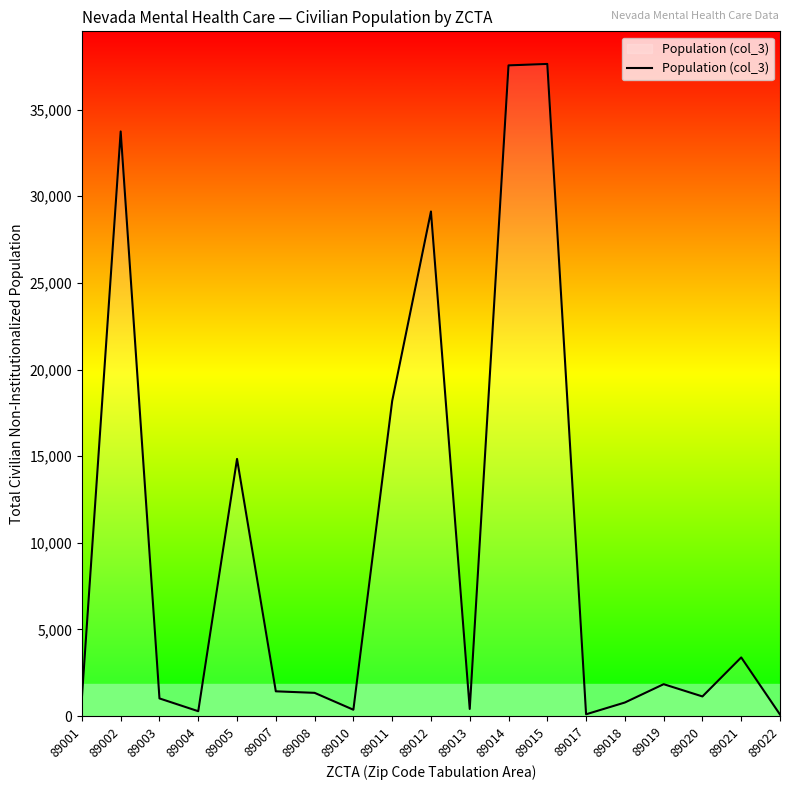

How many categories are shown in the chart?

19